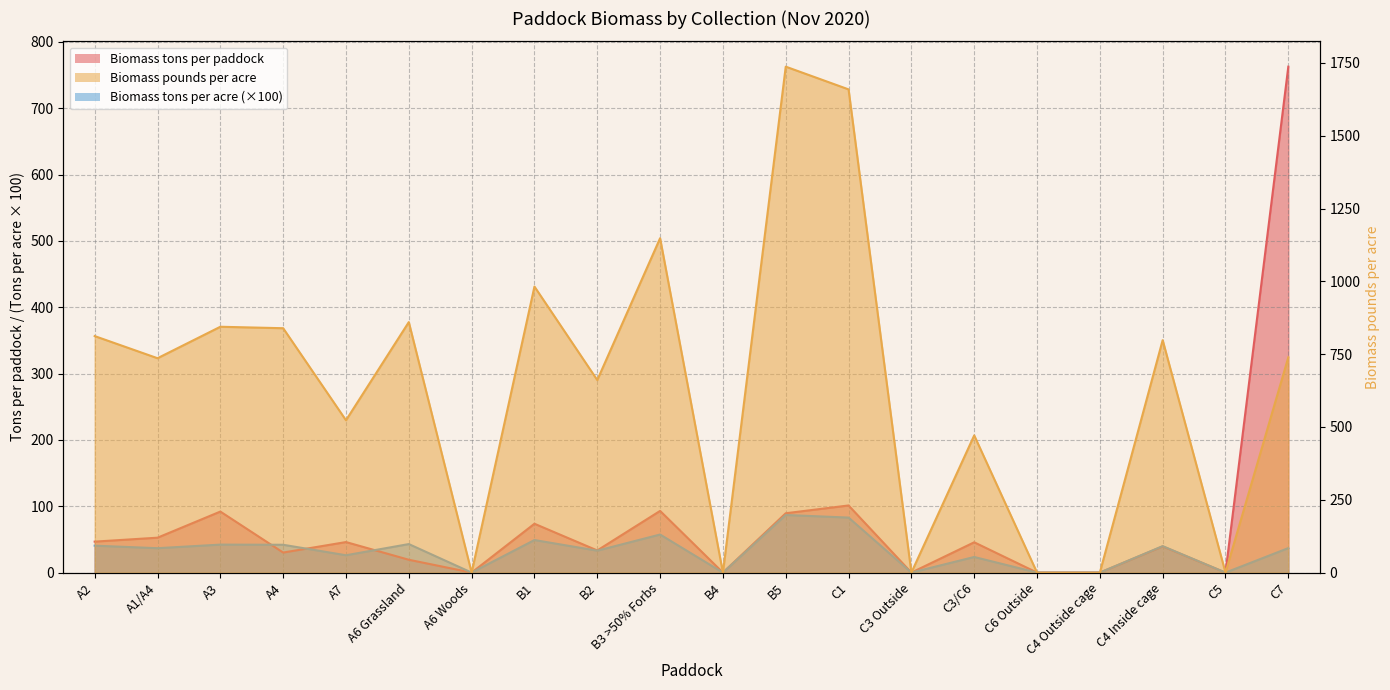

What is the label of the 15th point from the left?

C3/C6